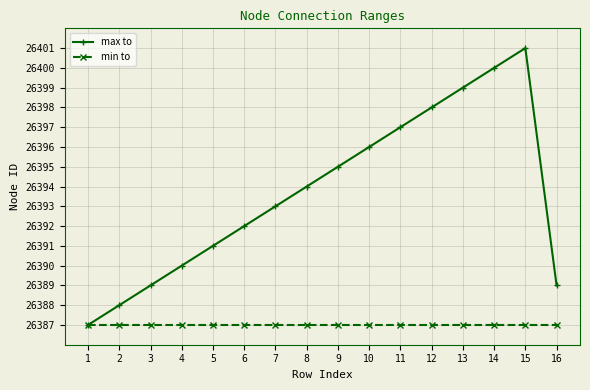

Between 8 and 11, which series saw the biggest shift?

max to